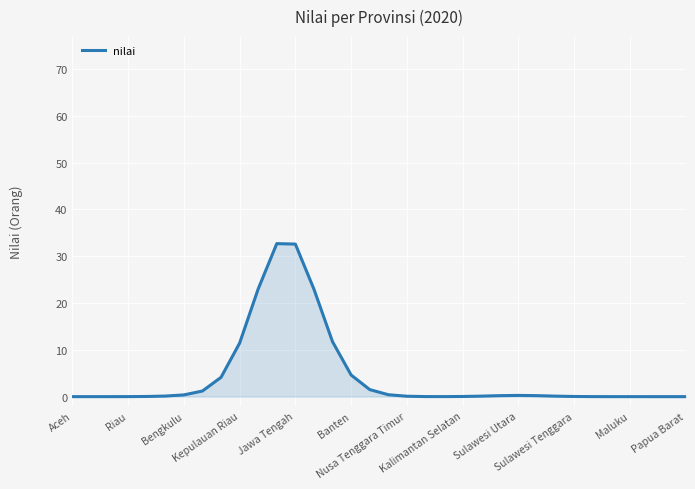

What is the greatest value displayed?

32.7